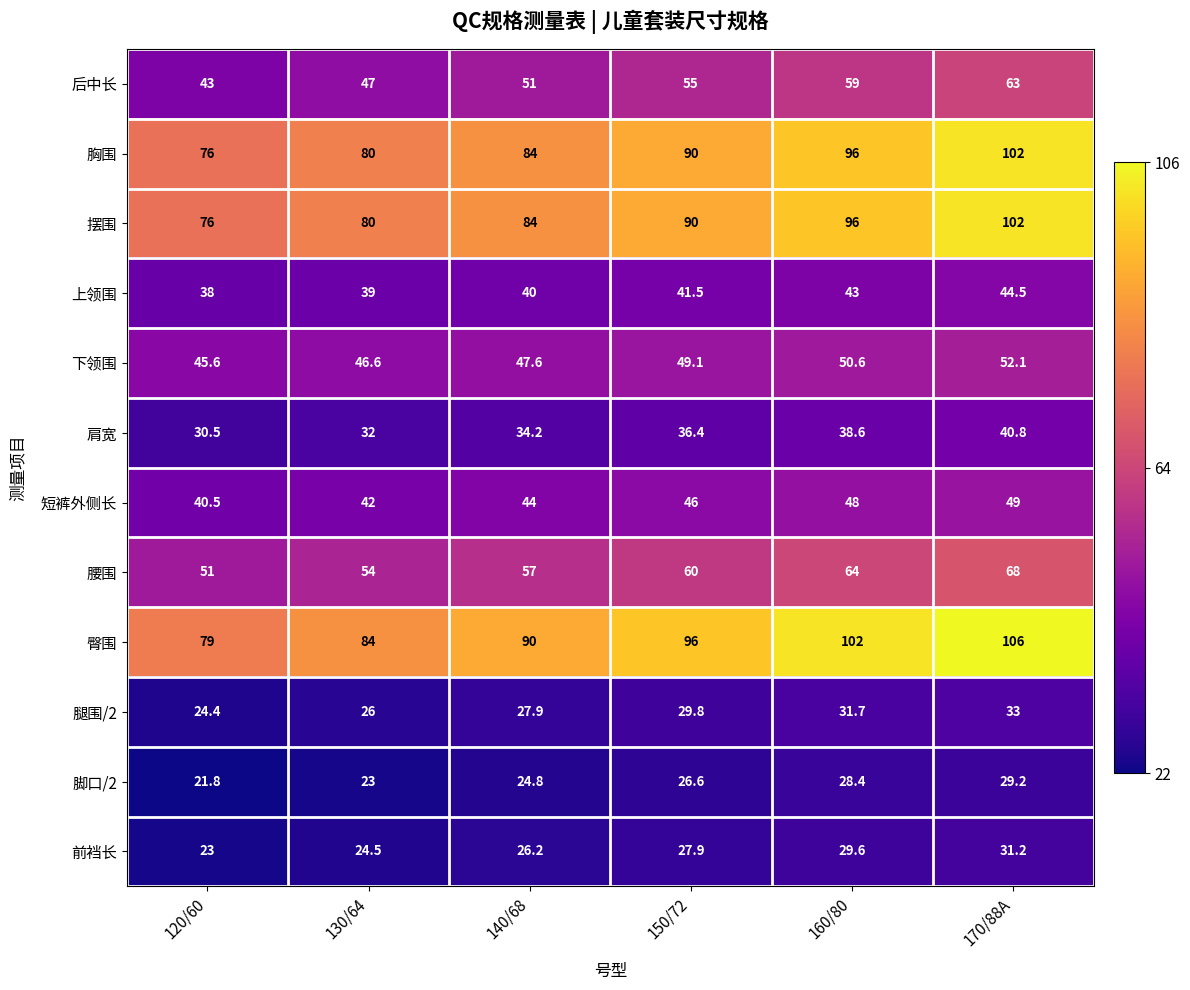

What is the difference between the second highest and second lowest values in the 腿围/2 series?

5.7